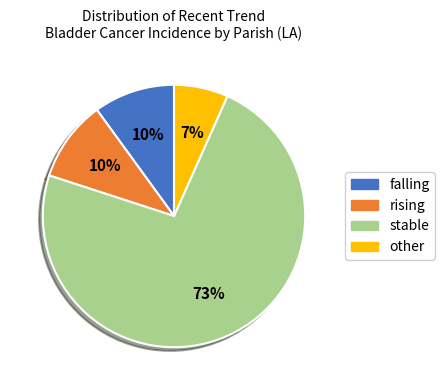

Which has a higher value, other or stable?

stable